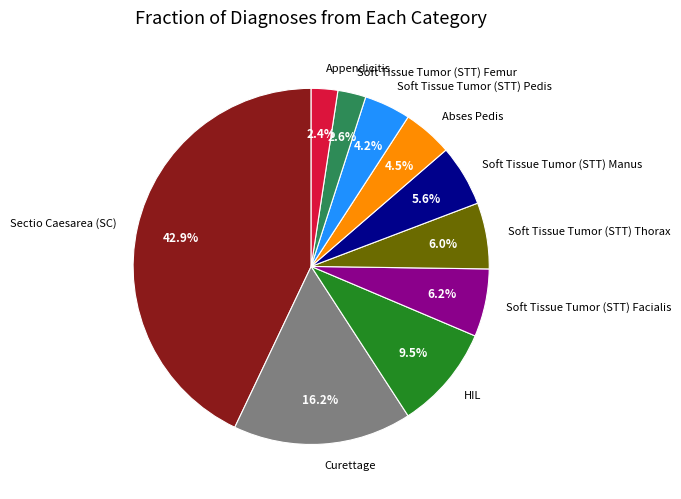

What is the largest slice in the pie chart?

Sectio Caesarea (SC)